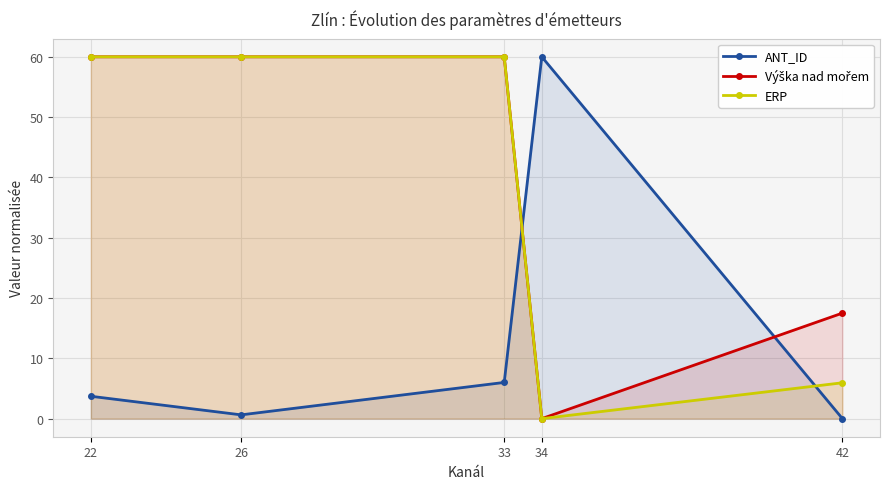

At which label does ERP reach its peak?

22